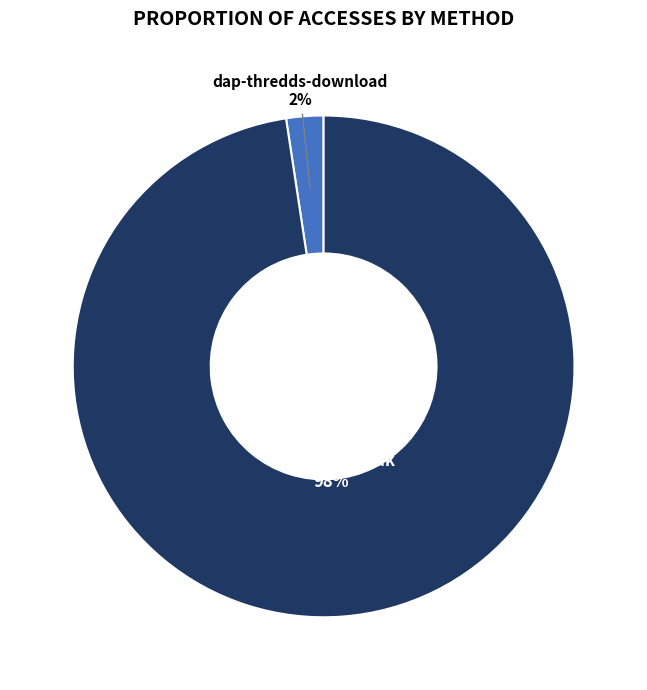

To the nearest percent, what portion does dap-thredds-download represent?

2%